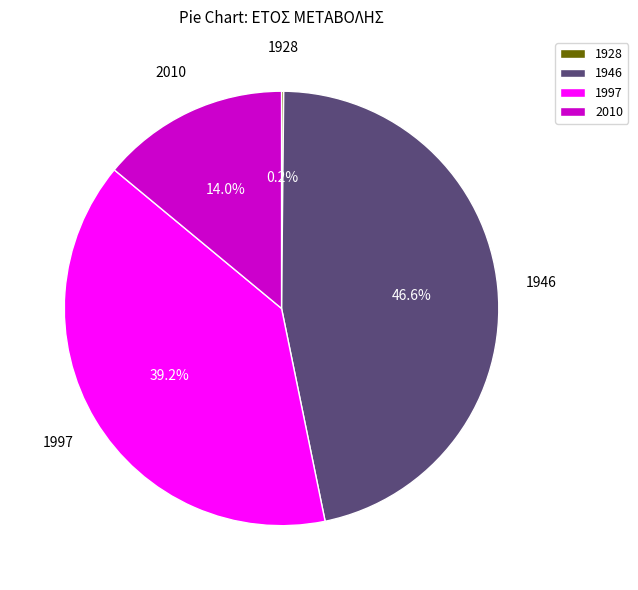

To the nearest percent, what percentage of the pie is 2010?

14%